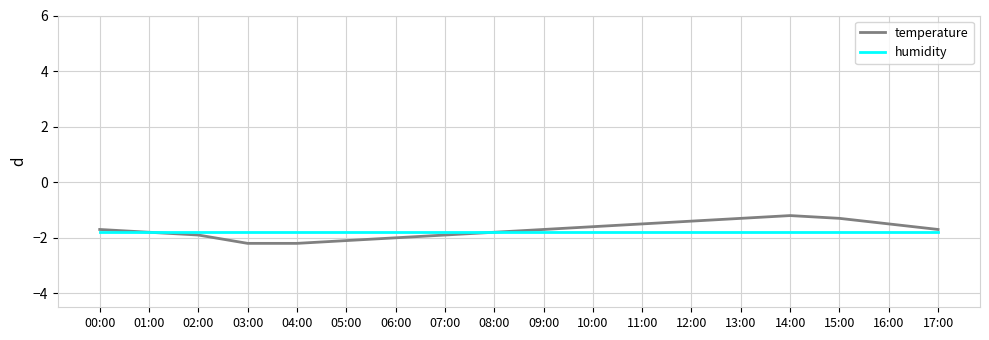

Reading left to right, what are all the values shown in this chart?

temperature: 00:00=-1.7	01:00=-1.8	02:00=-1.9	03:00=-2.2	04:00=-2.2	05:00=-2.1	06:00=-2.0	07:00=-1.9	08:00=-1.8	09:00=-1.7	10:00=-1.6	11:00=-1.5	12:00=-1.4	13:00=-1.3	14:00=-1.2	15:00=-1.3	16:00=-1.5	17:00=-1.7
humidity: 00:00=-1.8	01:00=-1.8	02:00=-1.8	03:00=-1.8	04:00=-1.8	05:00=-1.8	06:00=-1.8	07:00=-1.8	08:00=-1.8	09:00=-1.8	10:00=-1.8	11:00=-1.8	12:00=-1.8	13:00=-1.8	14:00=-1.8	15:00=-1.8	16:00=-1.8	17:00=-1.8